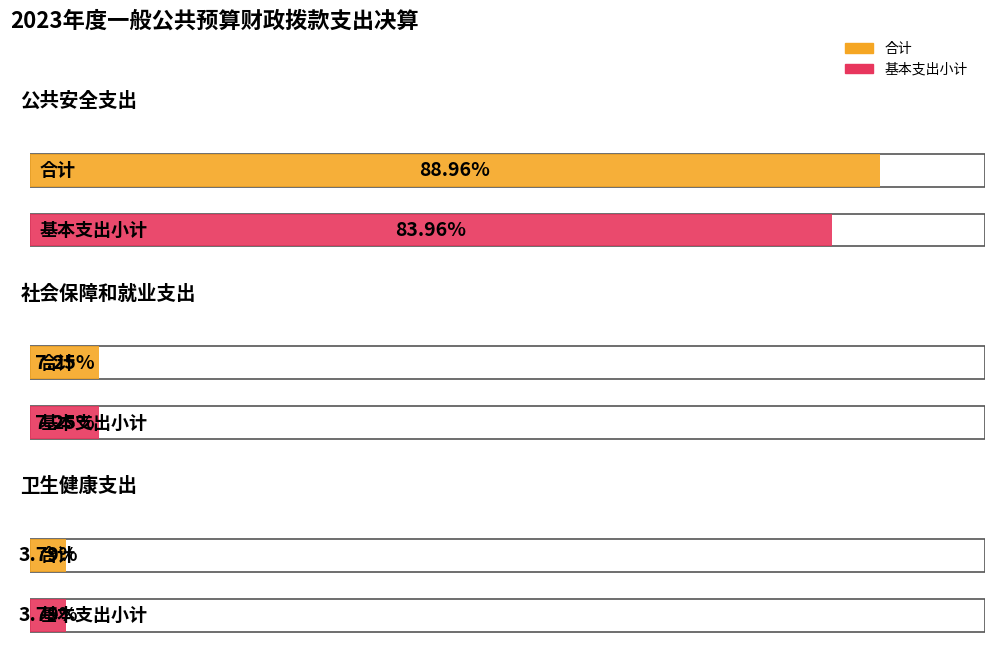

Which series has the largest total across all categories?

合计